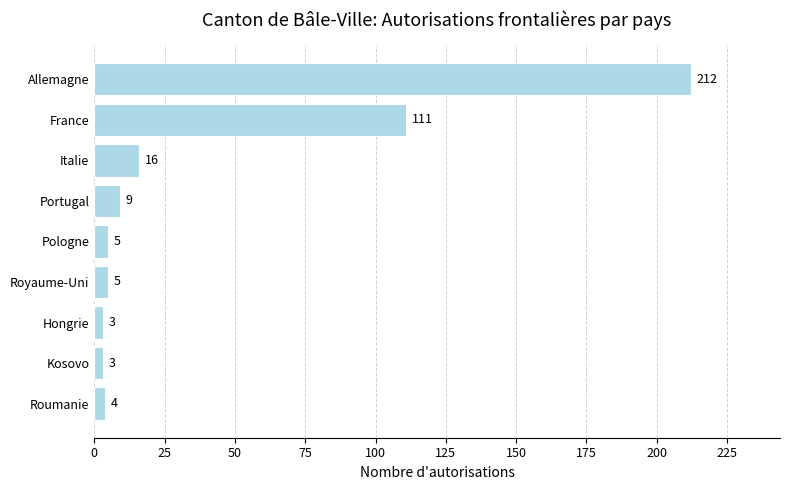

What is the label of the 1st bar from the bottom?

Roumanie